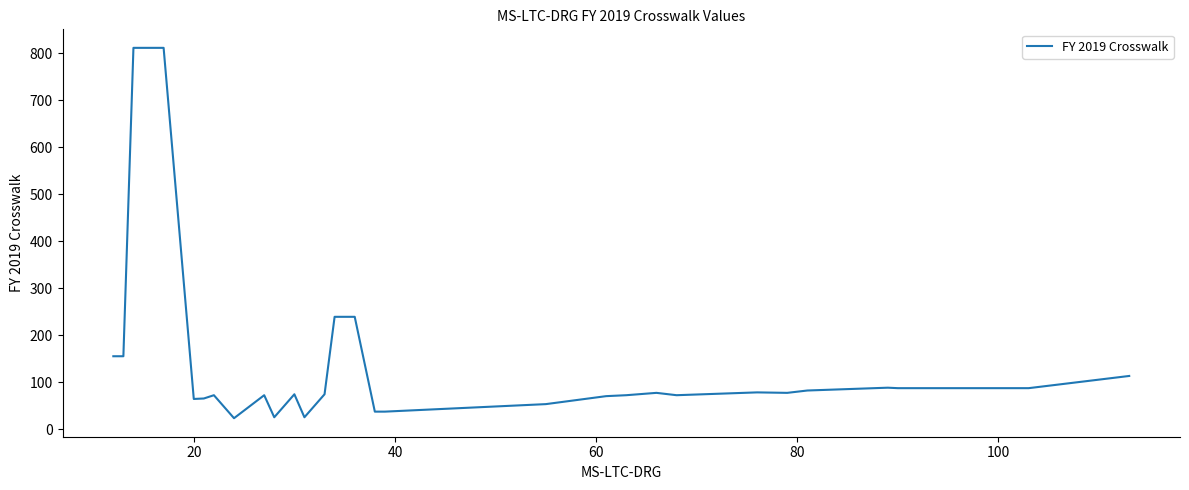

What is the minimum value shown in the chart?

23